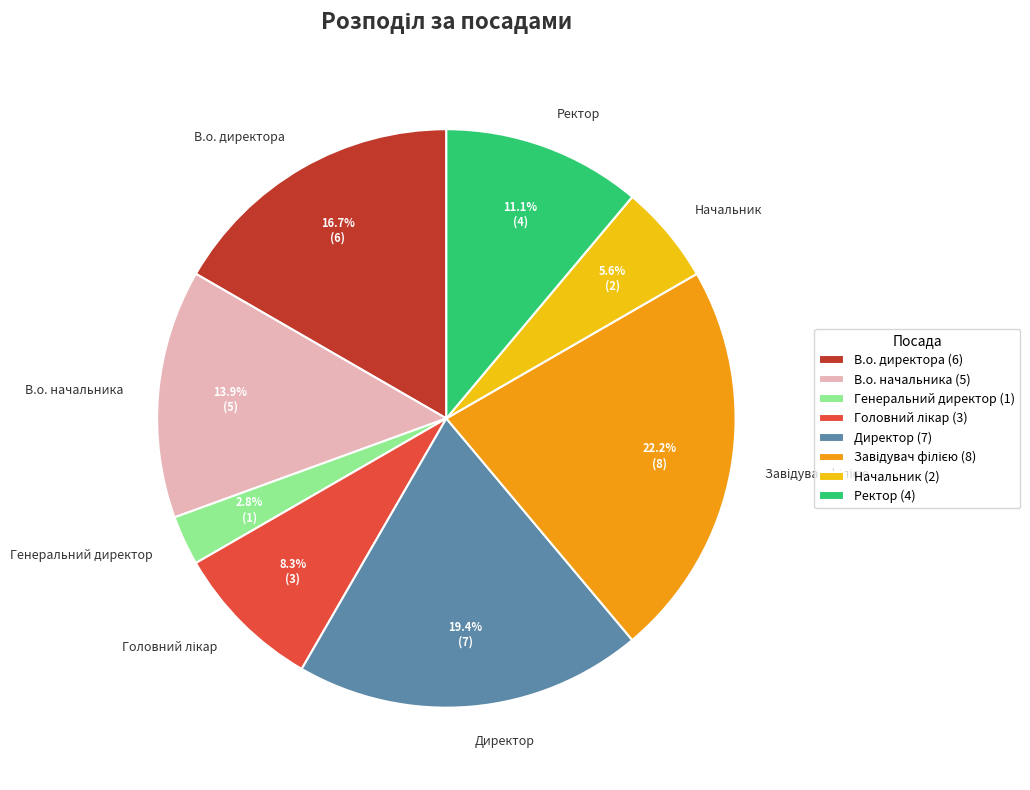

Is Начальник the majority of the pie?

No